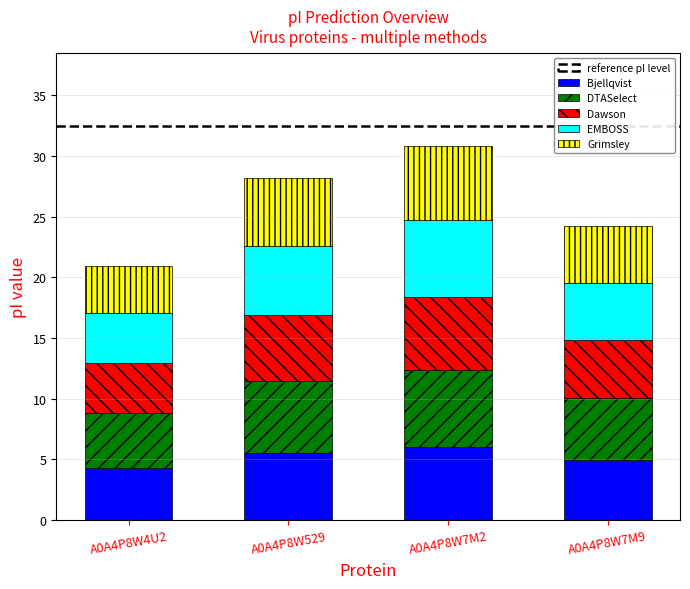

What is the highest value of the Bjellqvist series?

6.0